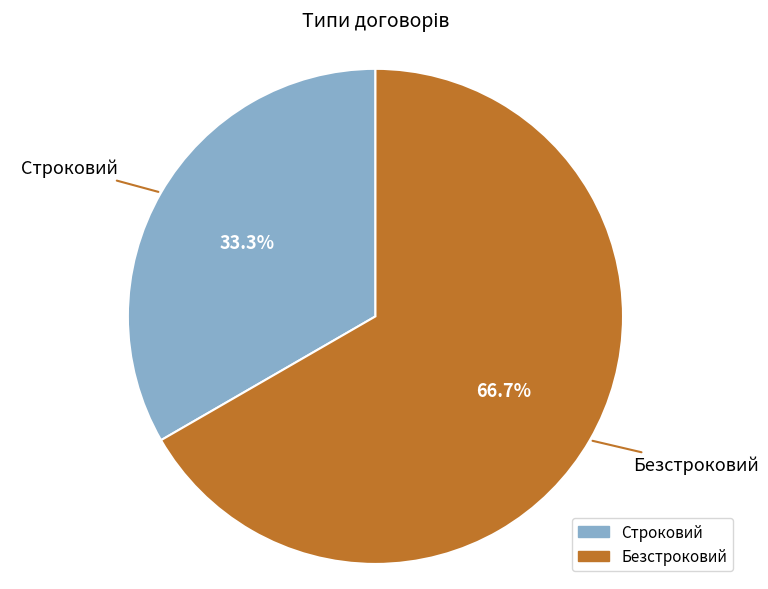

Between Безстроковий and Строковий, which is larger?

Безстроковий